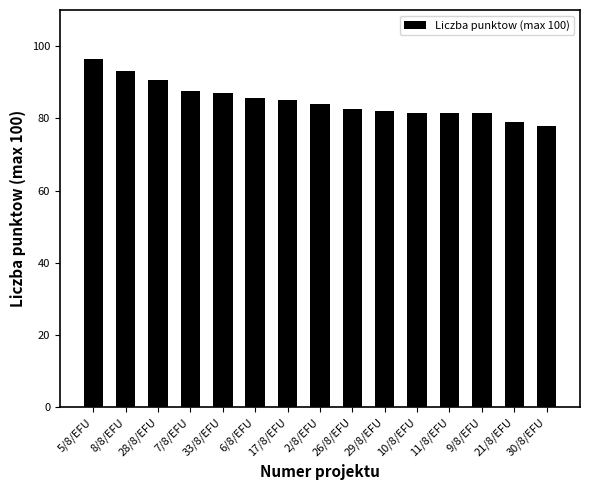

What is the average value?

85.0